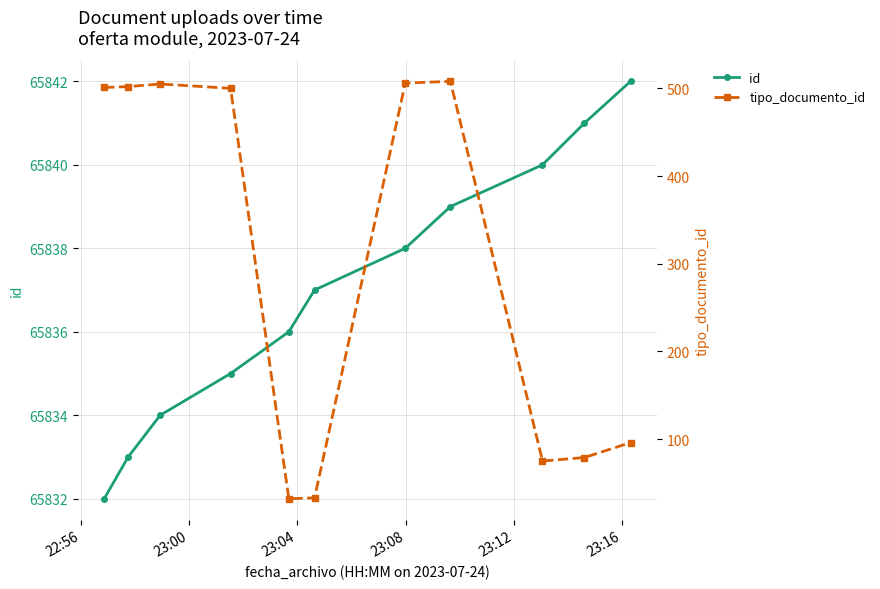

True or false: id and tipo_documento_id intersect in this chart.

False